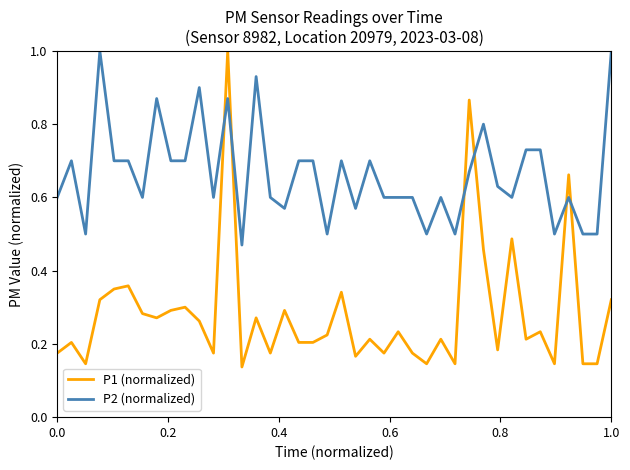

In P1 (normalized), how many points are higher than both neighbors (excluding endpoints)?

14